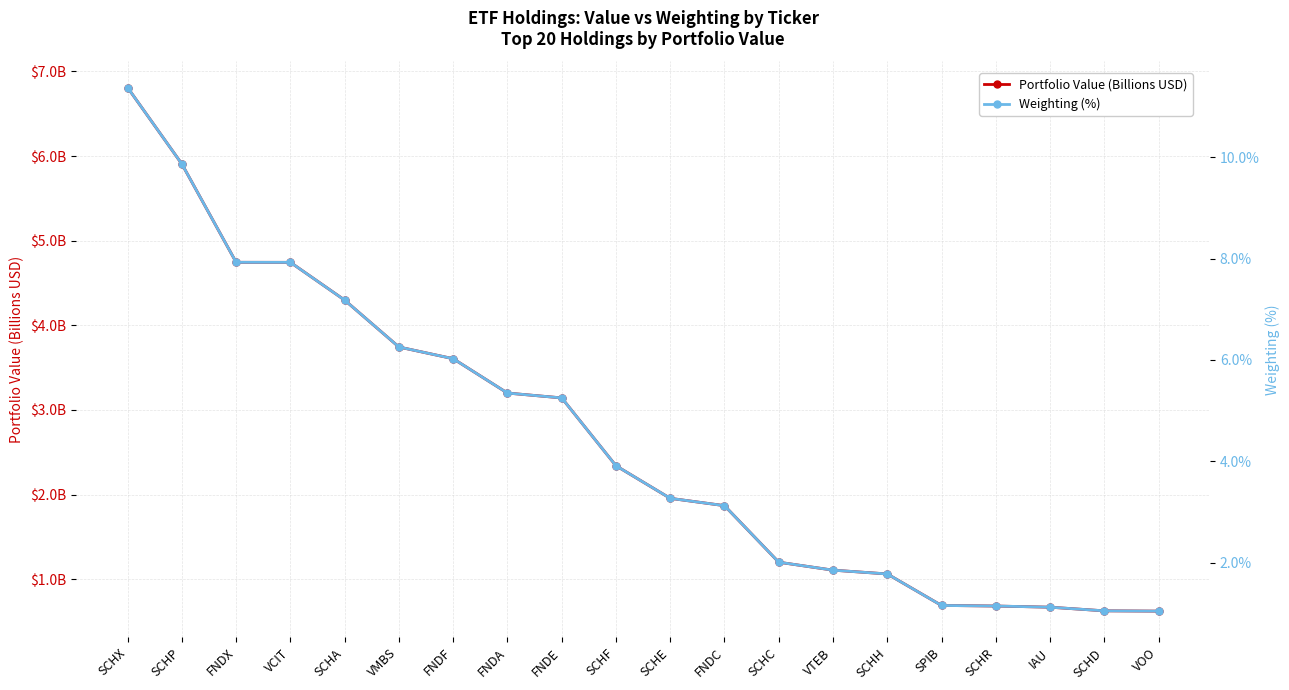

What is the label of the 13th point from the left?

SCHC